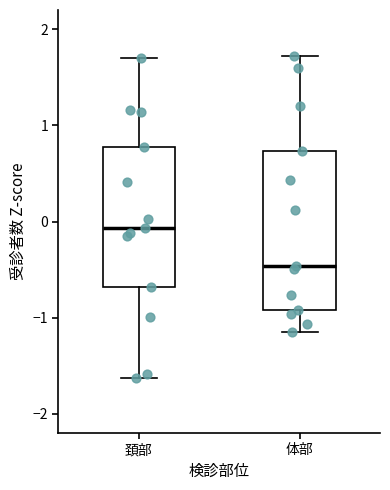

Which box's median line is the lowest?

体部